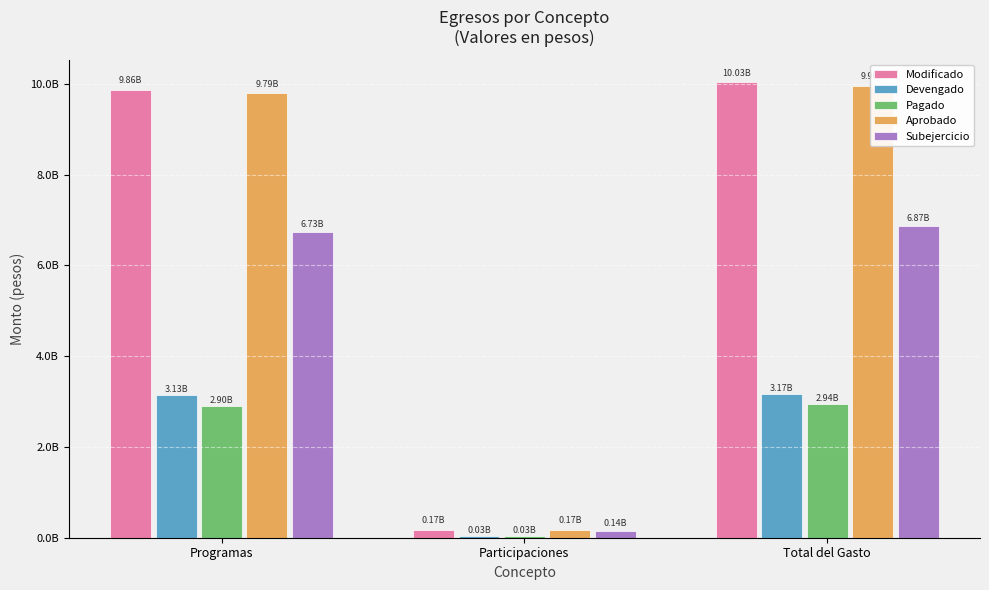

How many bars are there in each group?

5